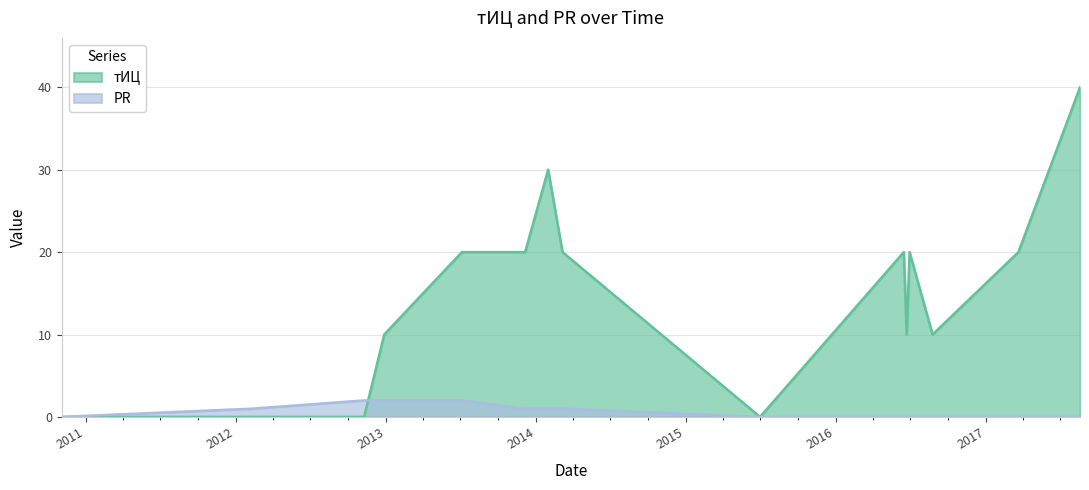

The value of тИЦ at 2015-12-23 is 10. True or false?

True